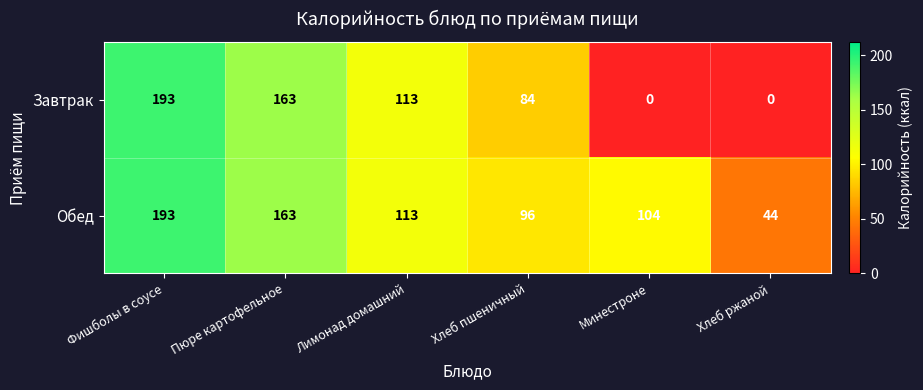

Which series has the largest total across all categories?

Обед